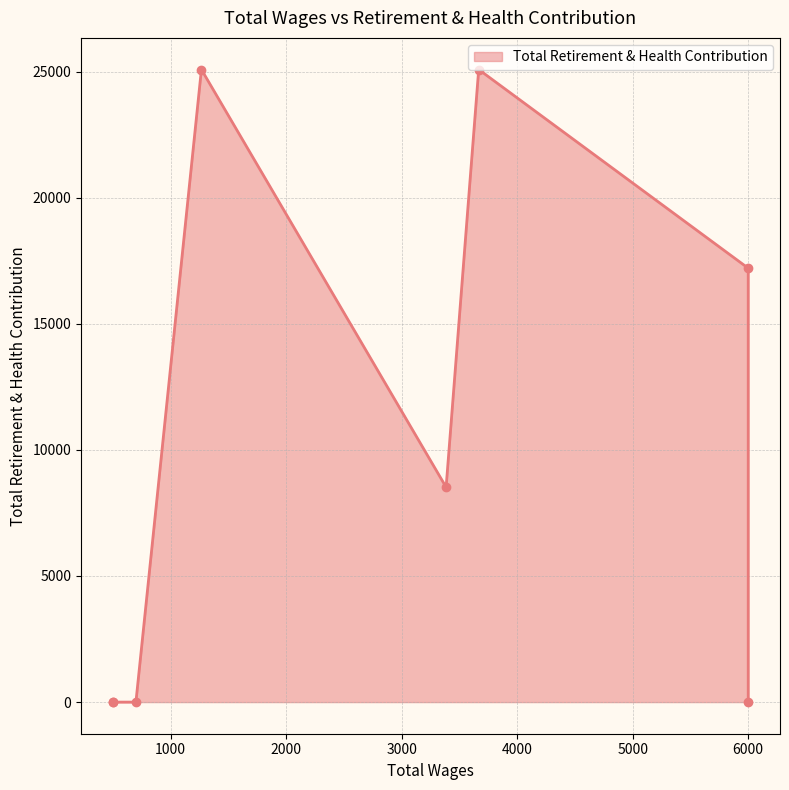

What is the change in value from 3385.0 to 700.0?

-8520